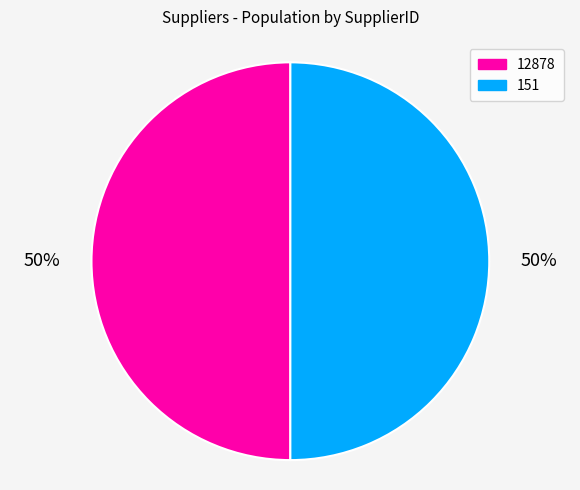

True or false: 151 accounts for 41% of the total.

False